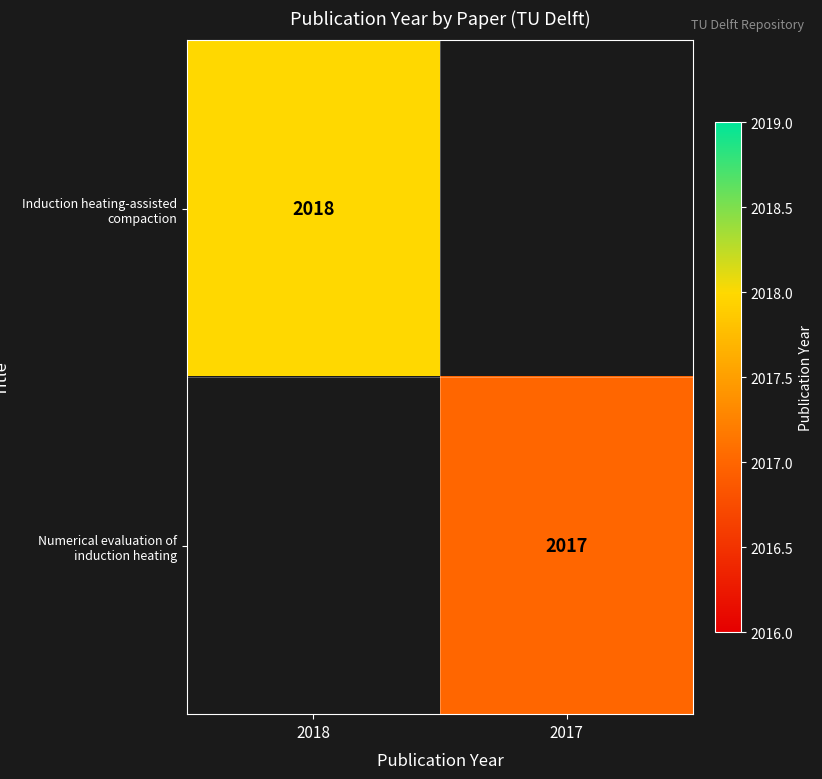

What is the greatest value displayed?

2018.0